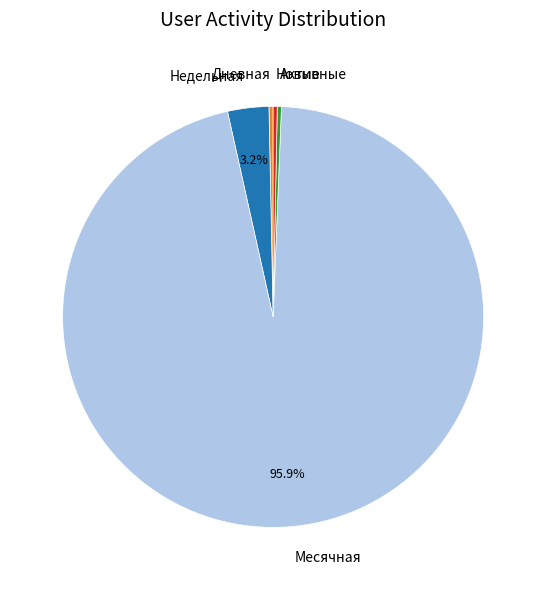

Combined, do Месячная and Дневная account for over 50%?

Yes